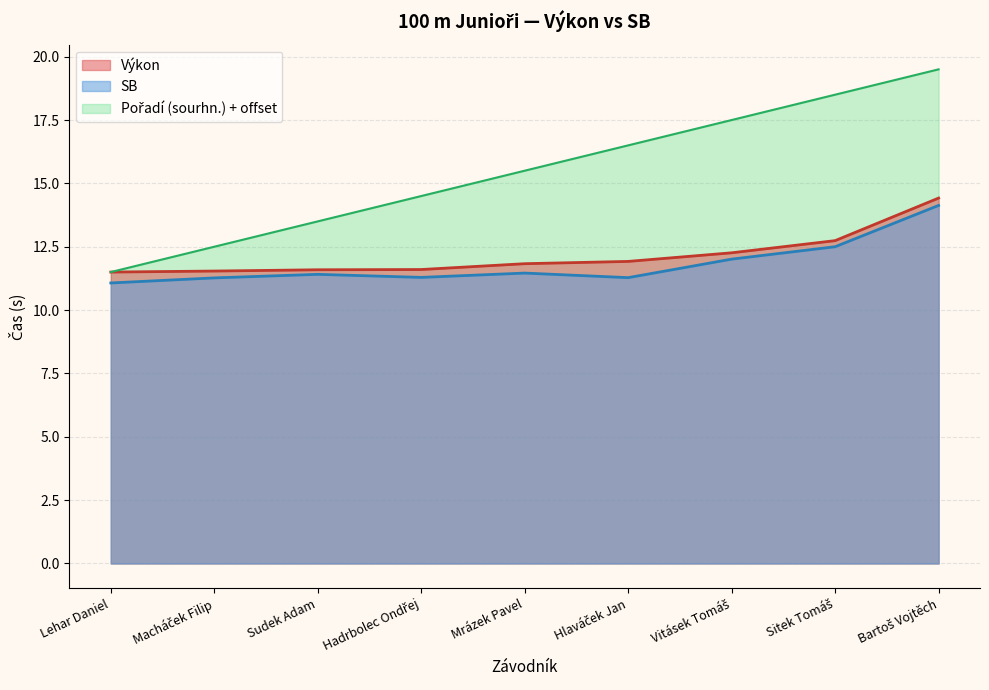

True or false: Výkon and Pořadí (sourhn.) cross at least once.

False